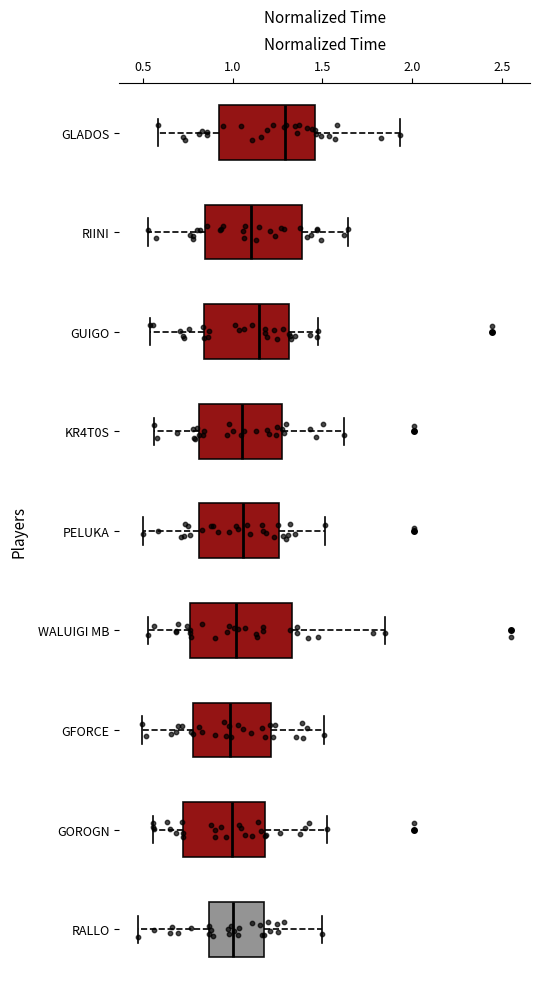

Which box's median line is the furthest to the right?

GLADOS